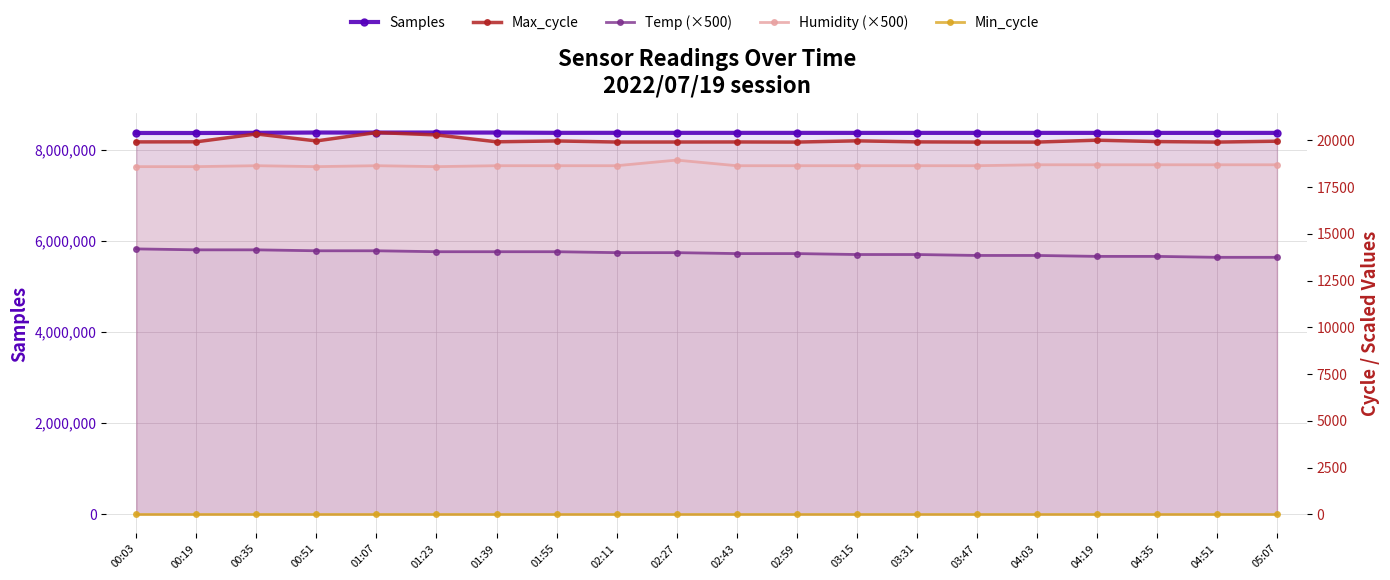

True or false: Max_cycle and Min_cycle cross at least once.

False